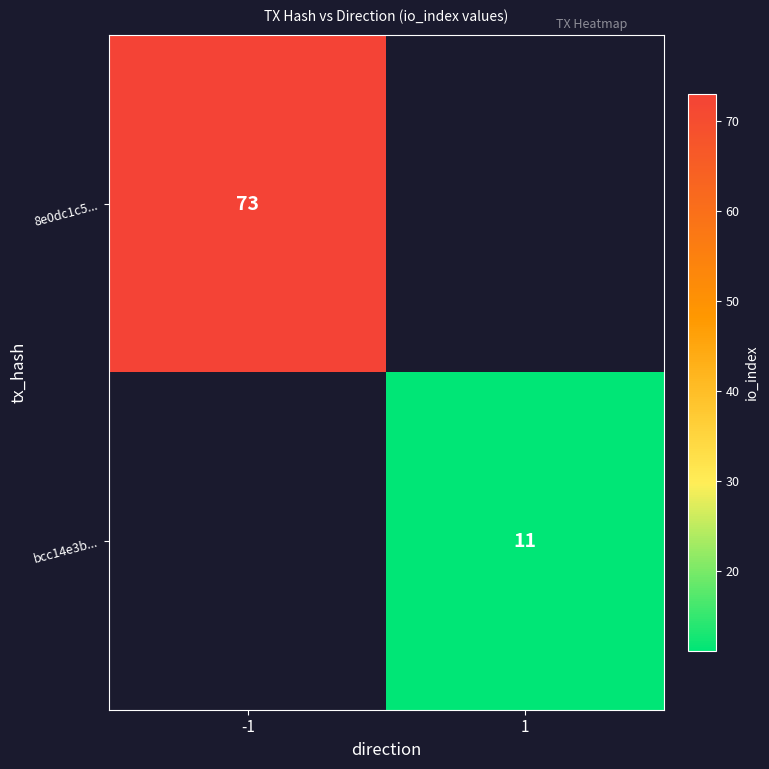

The value of bcc14e3b... at 1 is 17. True or false?

False